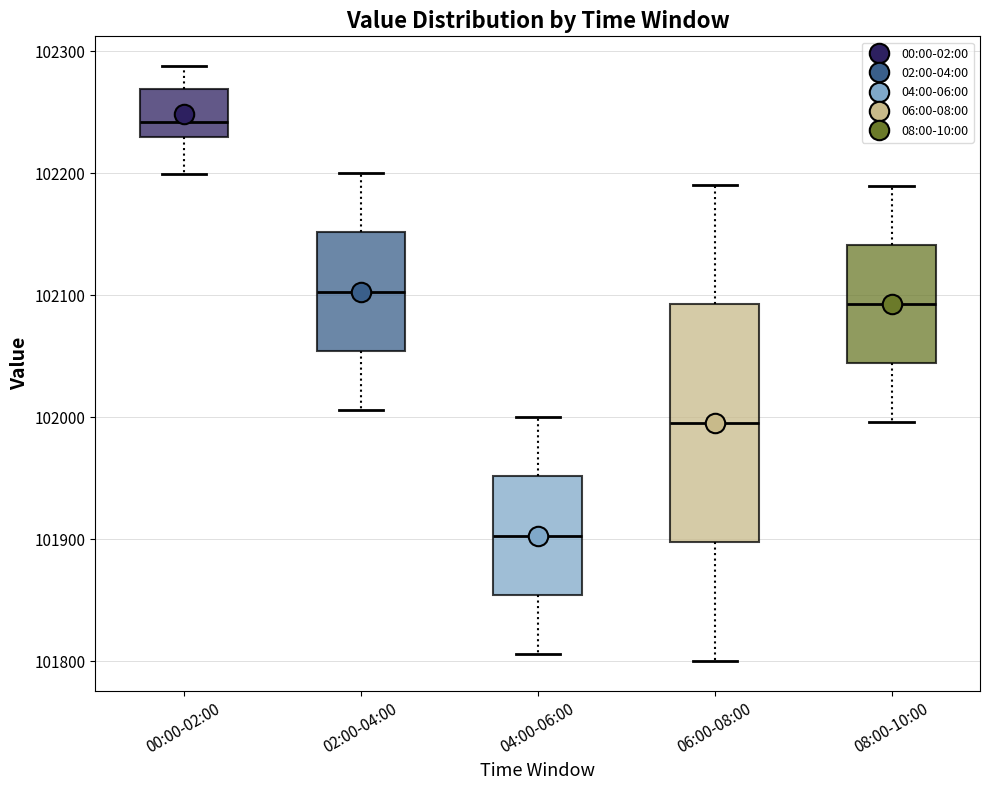

Where is the lower edge of the box for 08:00-10:00 on the y-axis? The values are not printed on the chart, so give them approximately, as read against the axis.

102040